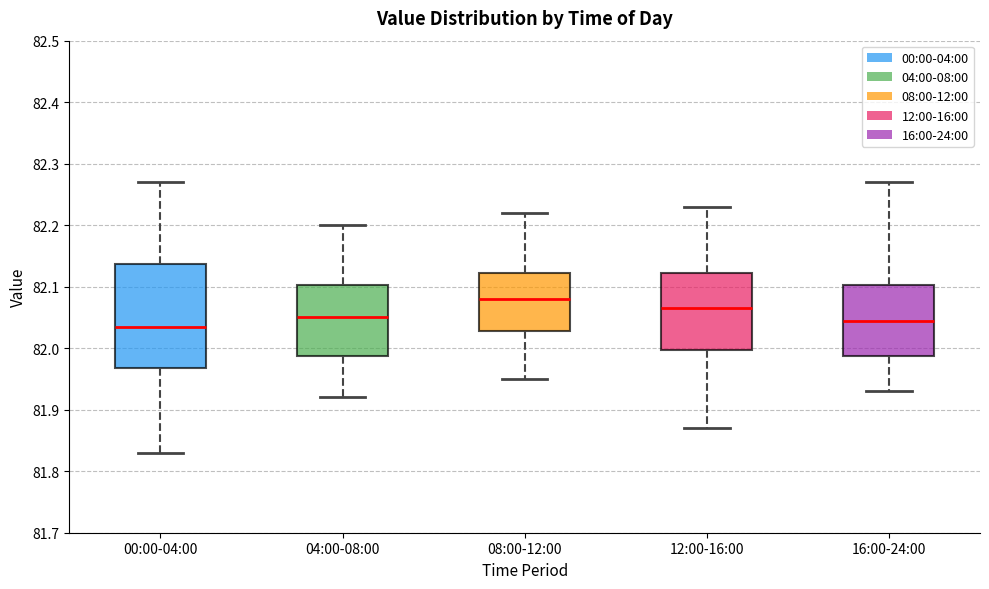

Reading left to right, transcribe this box plot: for each box, give where its median line is, the range the box spans, and where its two whiskers end, as read against the y-axis. The values are not printed on the chart, so give them approximately, as read against the axis.

00:00-04:00: median 82.04, box 81.97 to 82.14, whiskers 81.83 to 82.27
04:00-08:00: median 82.05, box 81.99 to 82.10, whiskers 81.92 to 82.20
08:00-12:00: median 82.08, box 82.03 to 82.12, whiskers 81.95 to 82.22
12:00-16:00: median 82.07, box 82.00 to 82.12, whiskers 81.87 to 82.23
16:00-24:00: median 82.05, box 81.99 to 82.10, whiskers 81.93 to 82.27